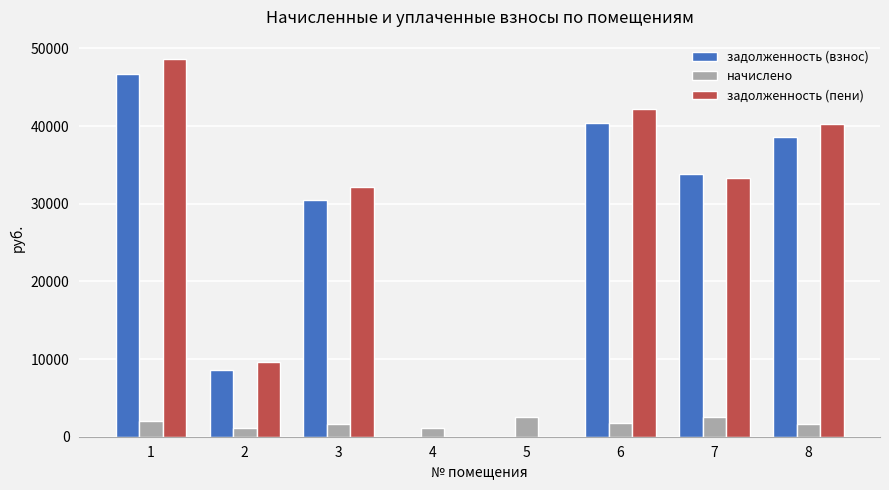

True or false: начислено has a value of 1005.4 at 7.

False